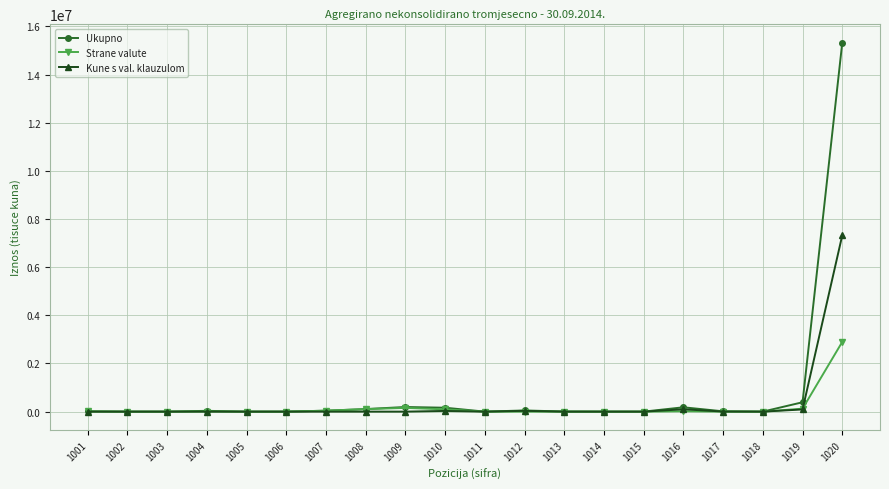

Which series has the widest spread of values?

Ukupno